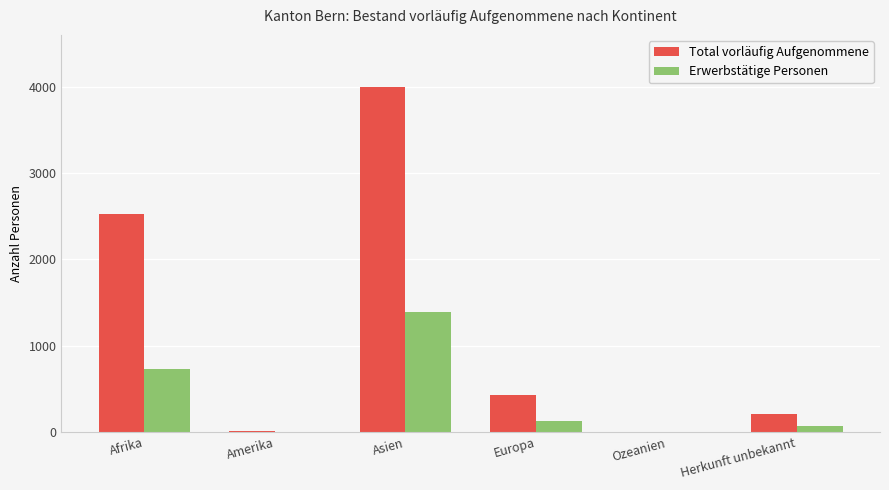

Which series has the largest total across all categories?

Total vorläufig Aufgenommene